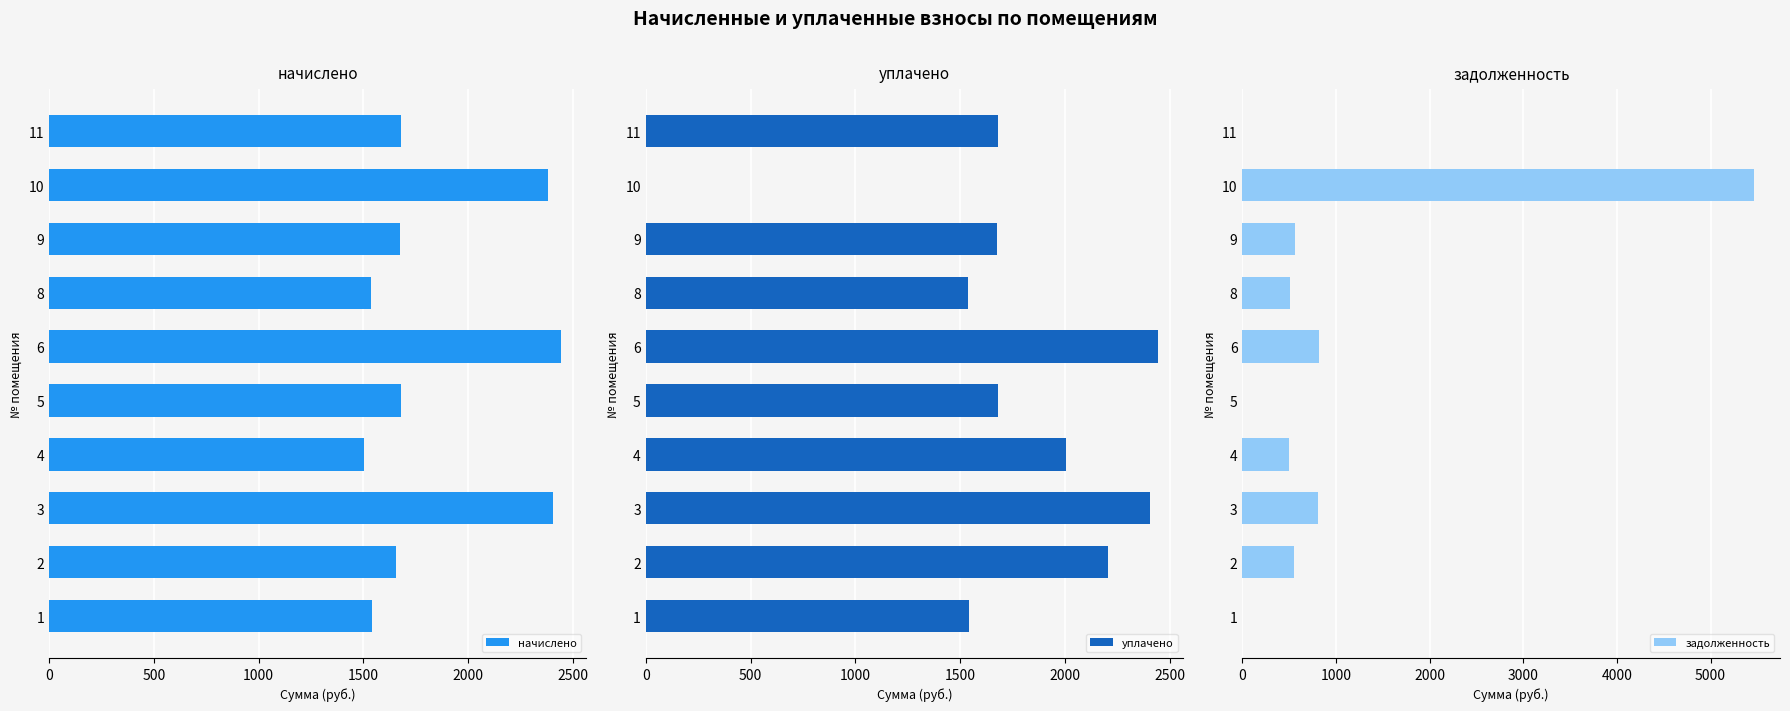

The value of начислено at 1 is 1539.7. True or false?

True